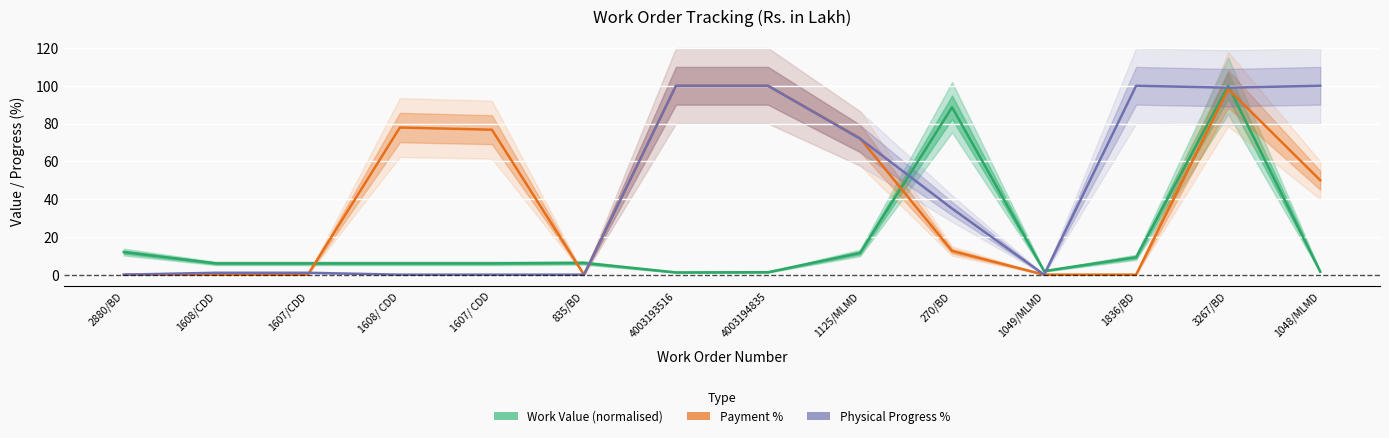

At which category does Physical Progress % reach its first local valley?

1049/MLMD